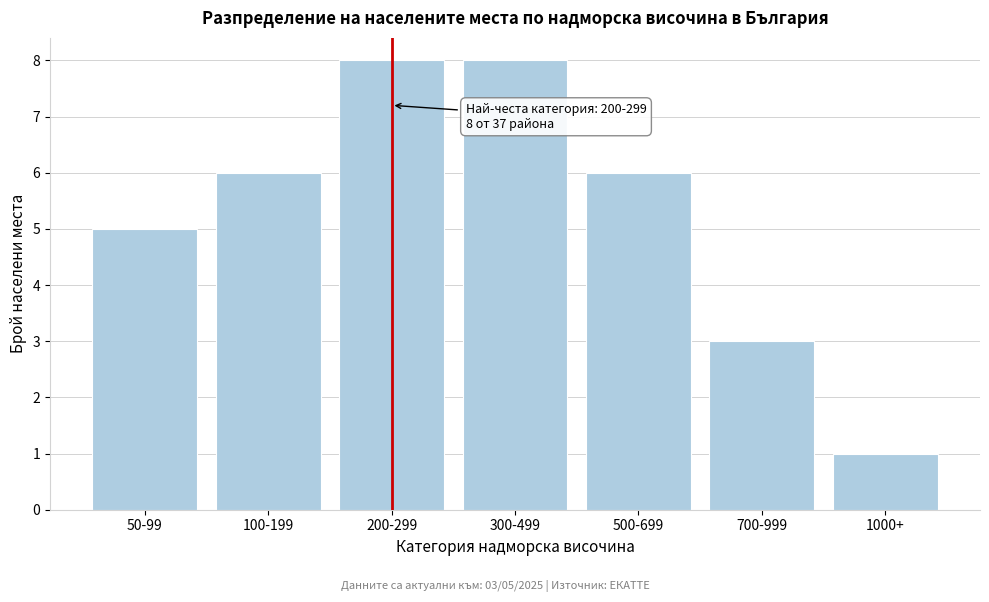

Reading left to right, list all the values displayed in this chart.

50-99=5	100-199=6	200-299=8	300-499=8	500-699=6	700-999=3	1000+=1